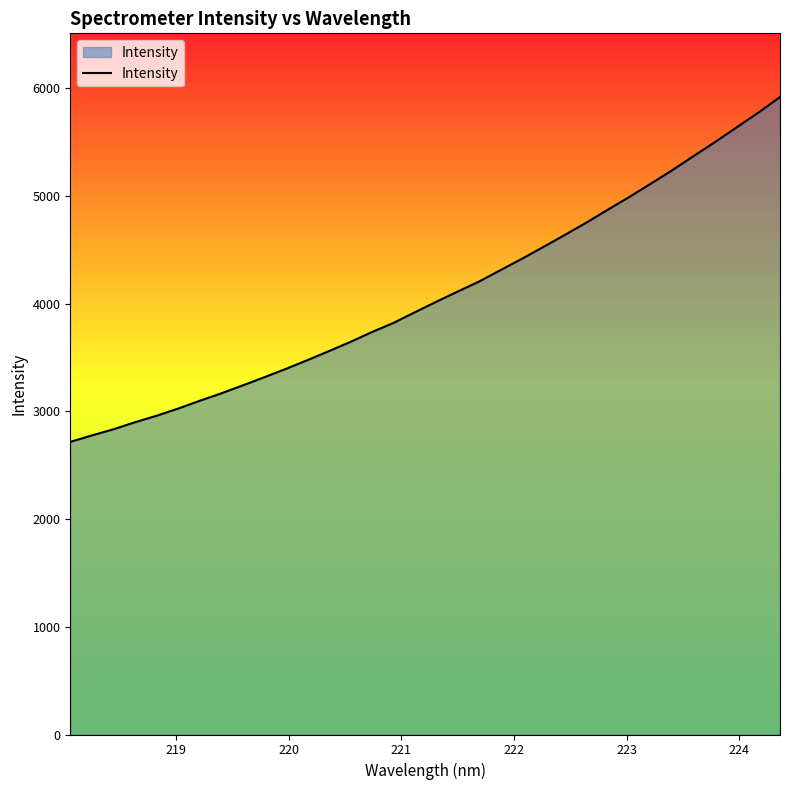

How many values exceed 4016?

17